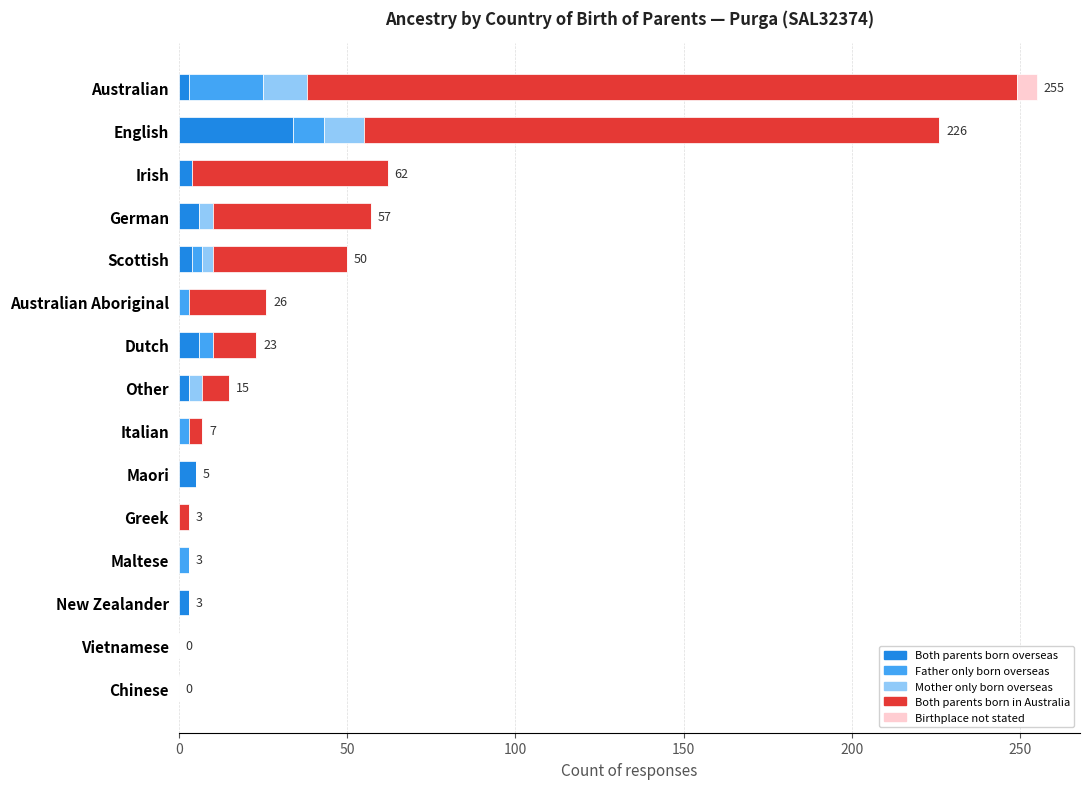

How many series are shown in this chart?

5